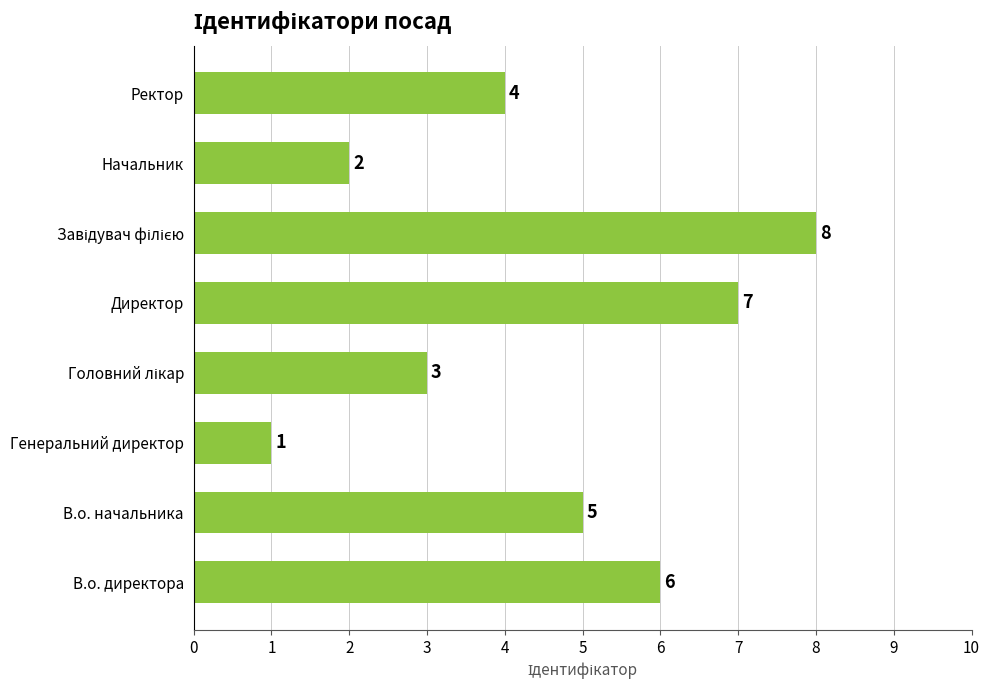

What is the sum of all values?

36